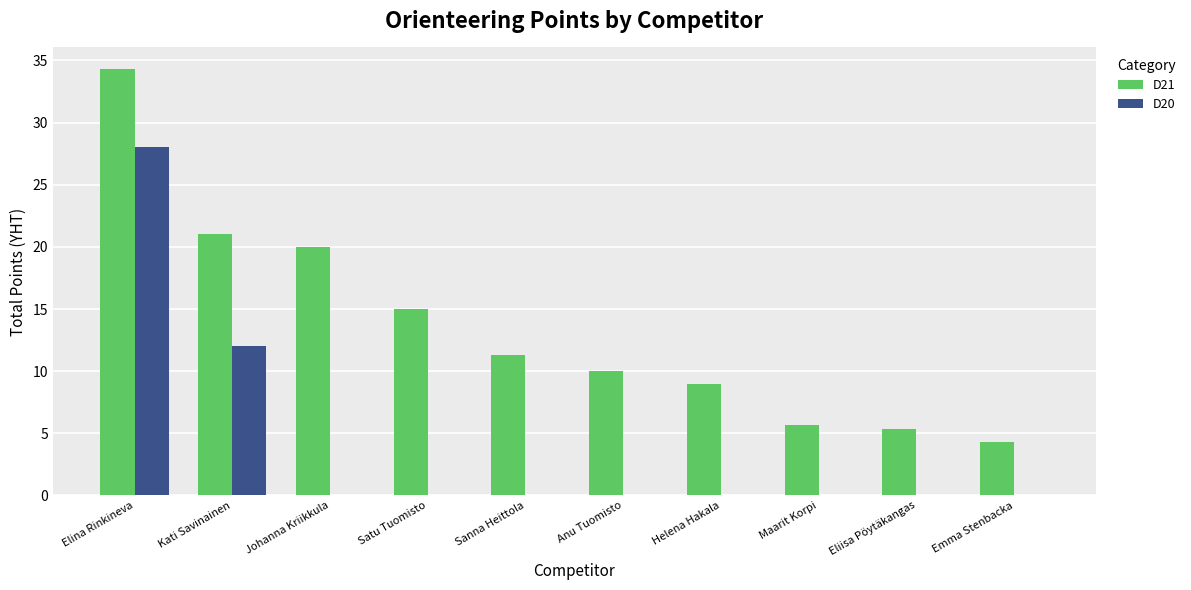

Which series has the largest range (max minus min)?

D21